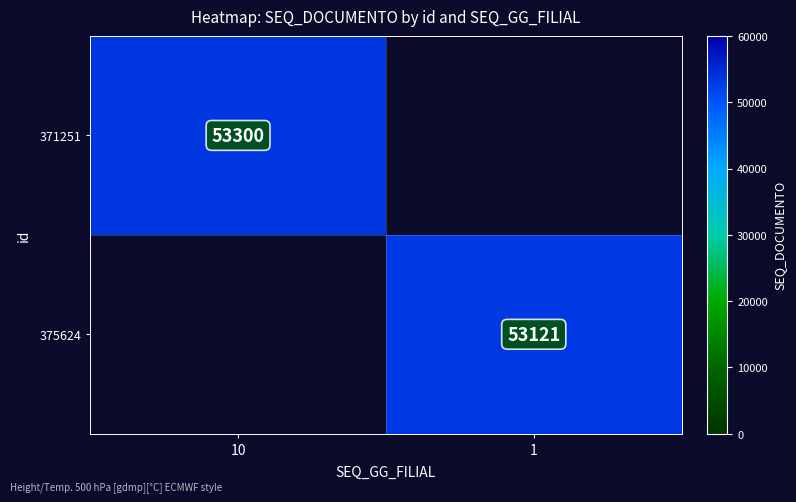

Is it true that 371251 equals 53300 at 10?

True